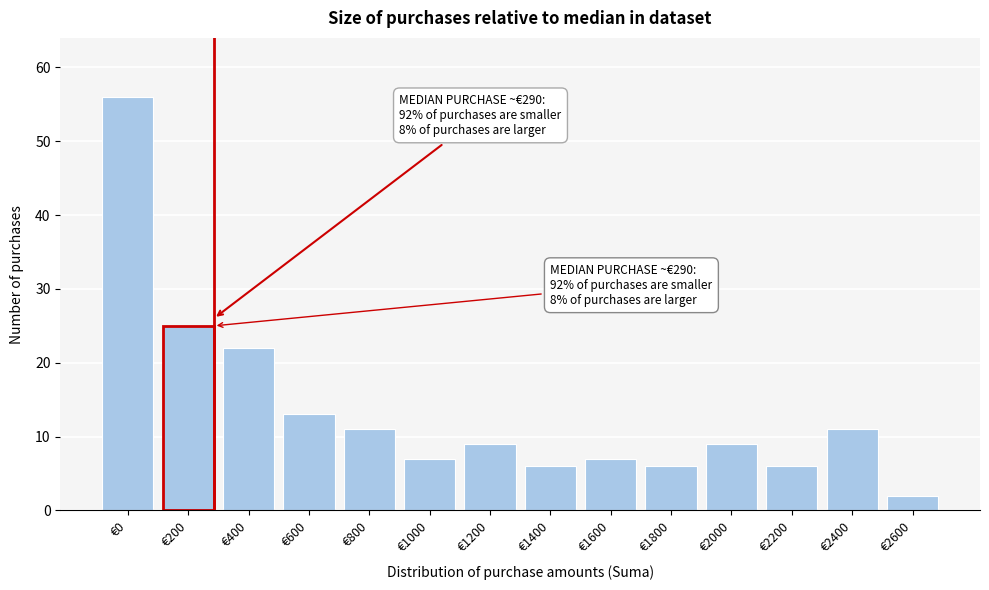

Reading left to right, extract all data points from this chart.

56	25	22	13	11	7	9	6	7	6	9	6	11	2